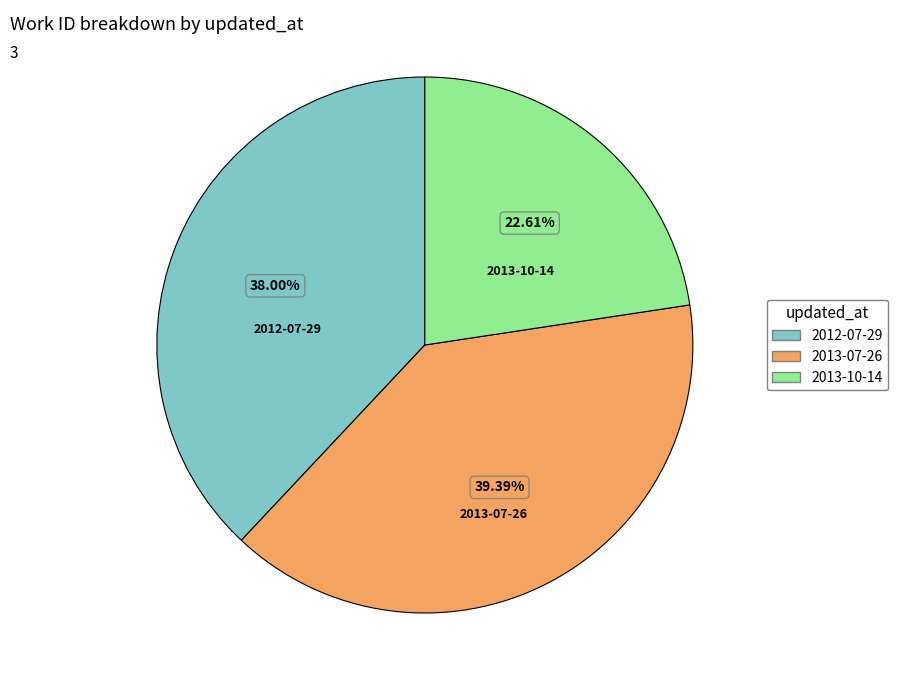

Does 2013-10-14 represent more than half of the total?

No